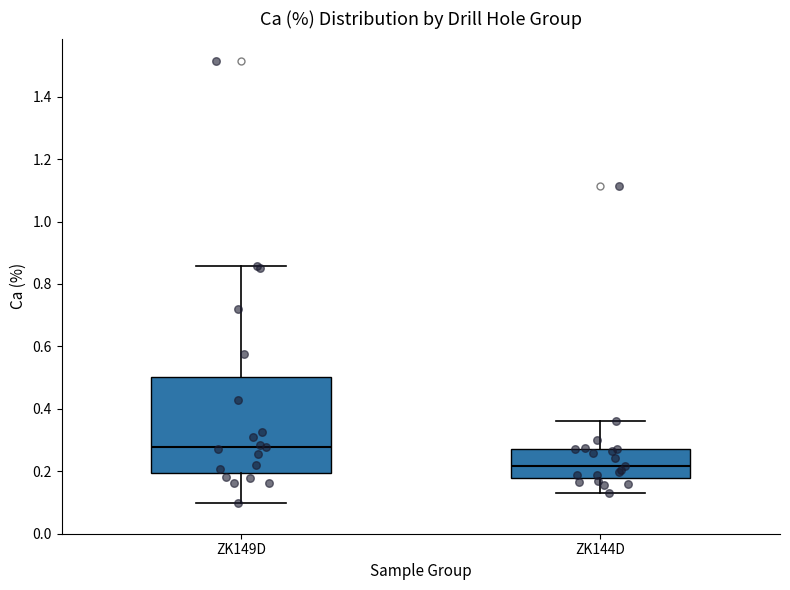

Where does the lower whisker of the box for ZK144D end on the y-axis? The values are not printed on the chart, so give them approximately, as read against the axis.

0.14